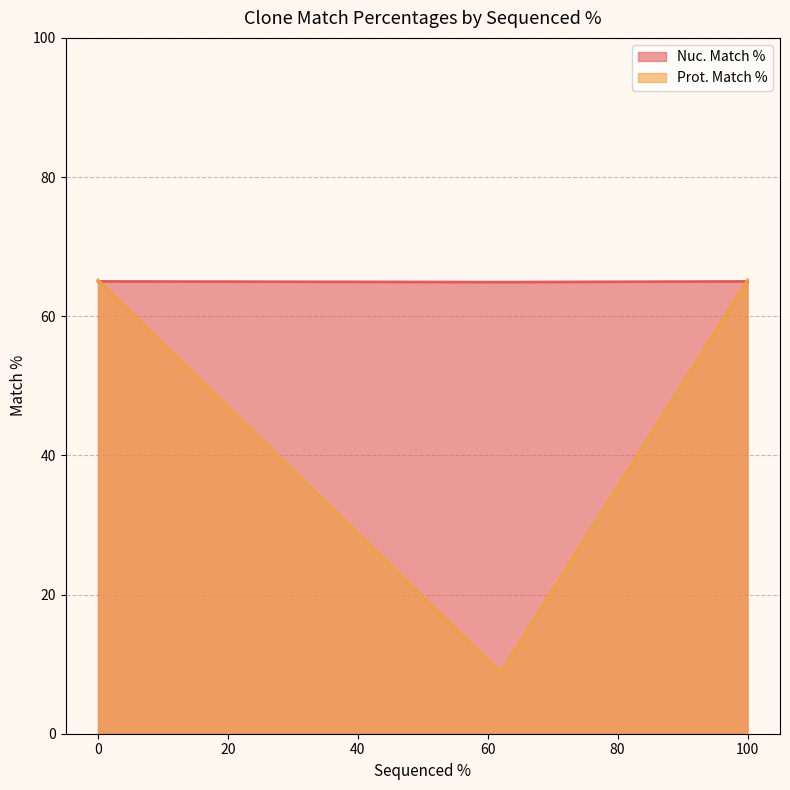

Reading left to right, what are all the values shown in this chart?

Nuc. Match %: 100=65.0	0=65.0	62=64.9
Prot. Match %: 100=65.2	0=65.2	62=8.8